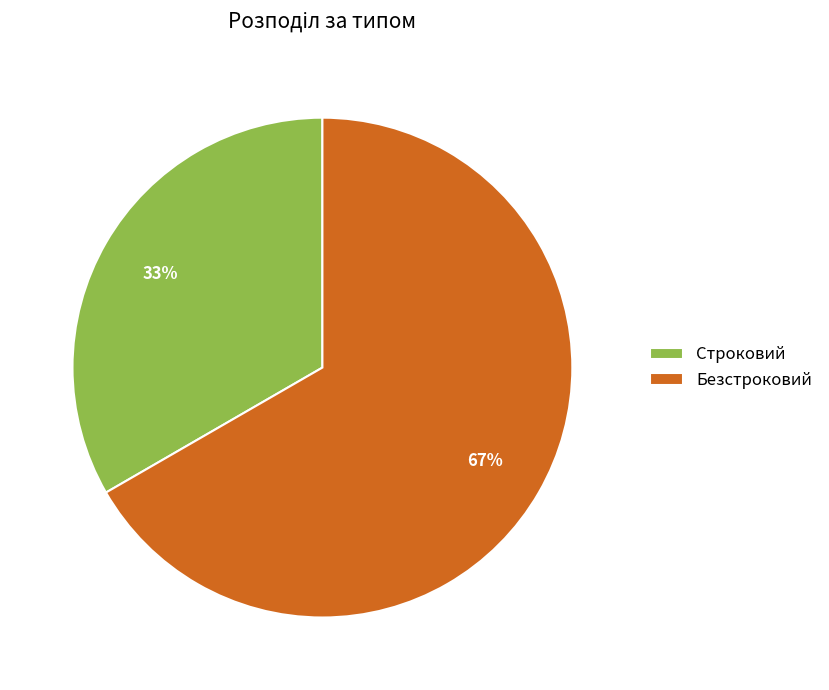

Is it true that Безстроковий is 67% of the pie?

True